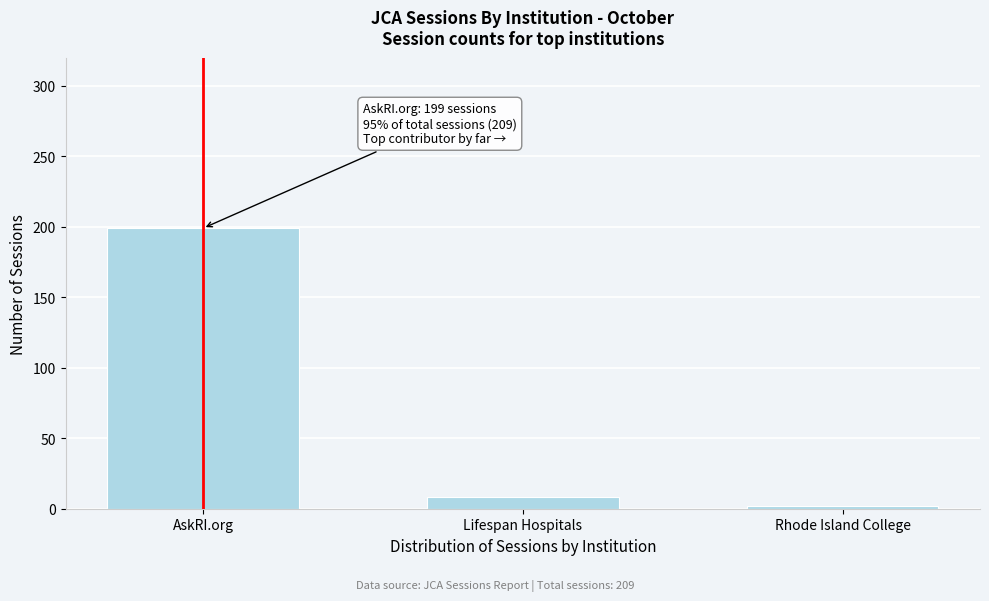

Reading right to left, transcribe all the data shown in this chart.

2	8	199